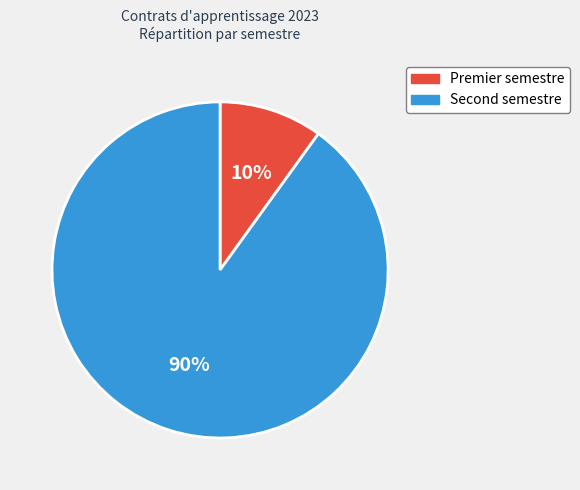

Does any single category account for the majority?

Yes